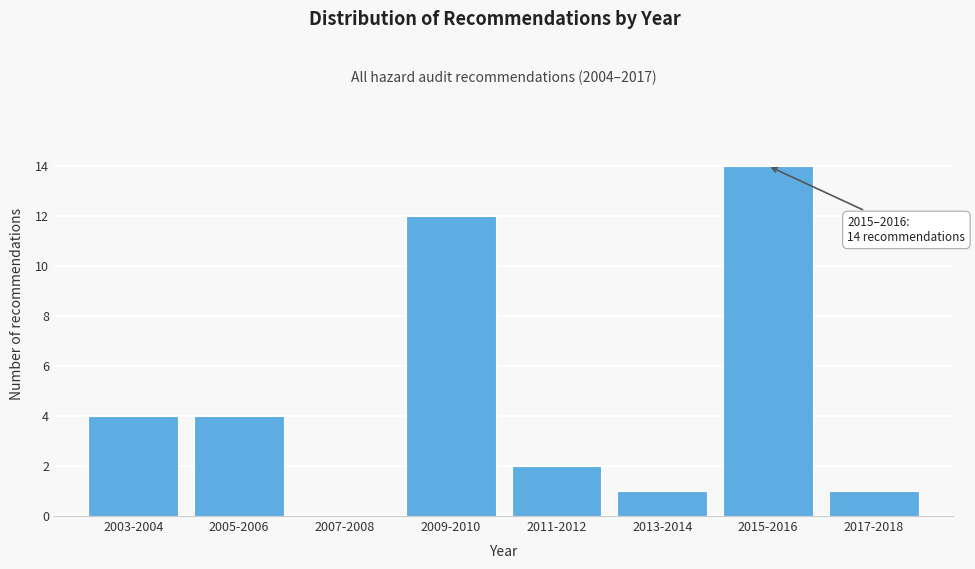

Reading right to left, list all the values displayed in this chart.

2017-2018=1	2015-2016=14	2013-2014=1	2011-2012=2	2009-2010=12	2007-2008=0	2005-2006=4	2003-2004=4